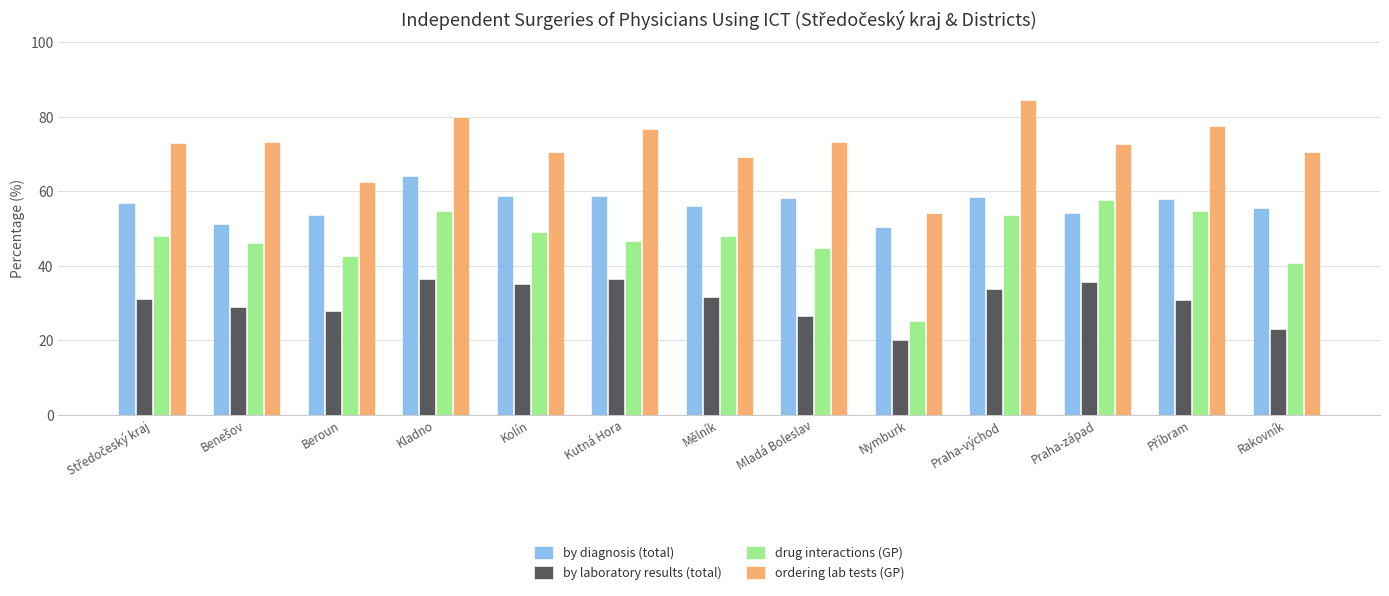

The drug interactions (GP) series shows 72.4 at Kolín. True or false?

False